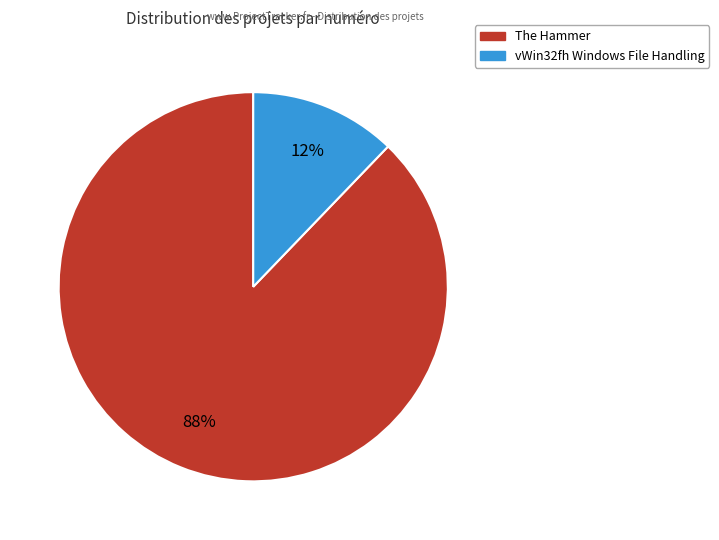

To the nearest percent, what is the difference between the largest and smallest slice percentages?

76%